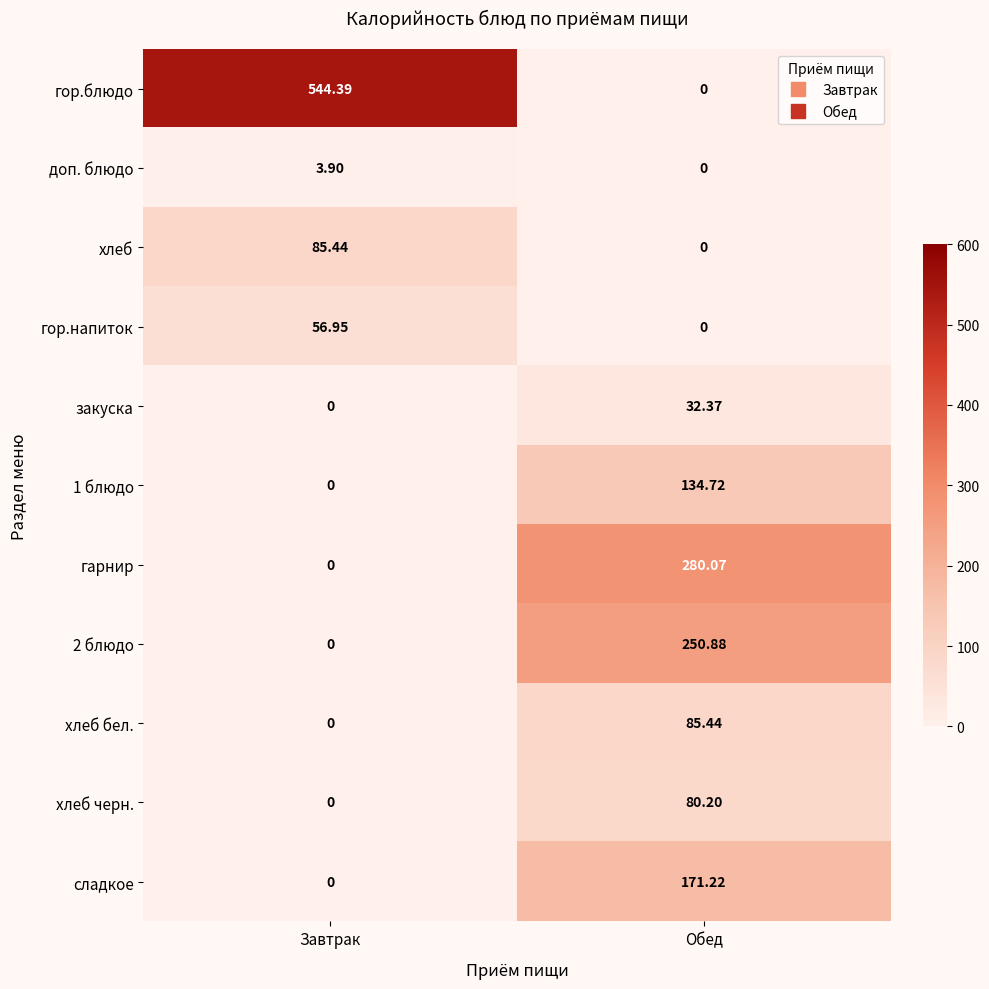

Which series has the largest total across all categories?

гор.блюдо